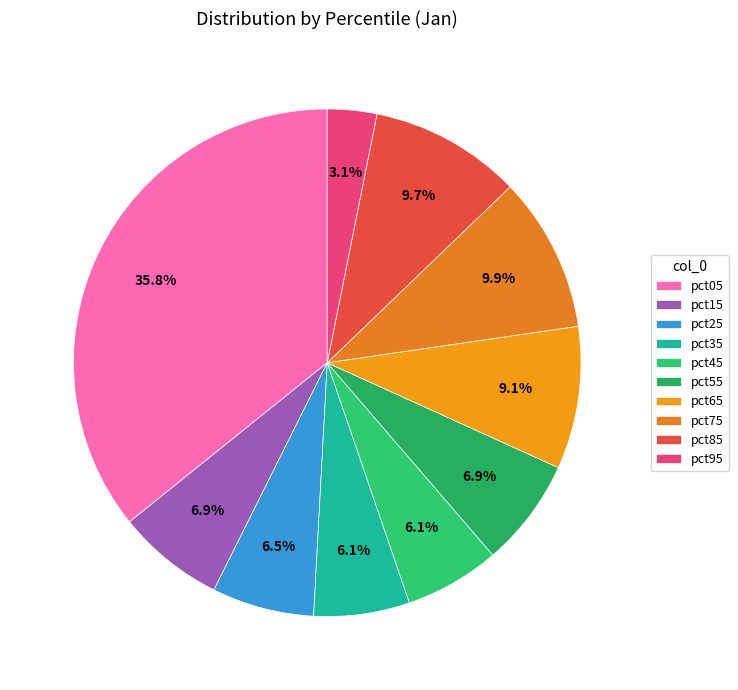

Count the number of slices in the pie.

10